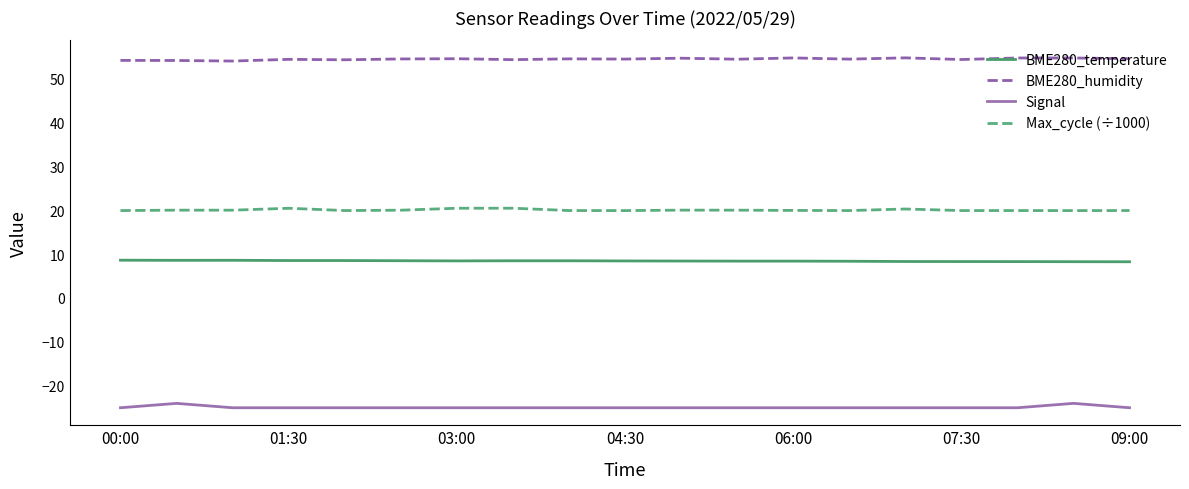

Which series has the largest total across all categories?

BME280_humidity